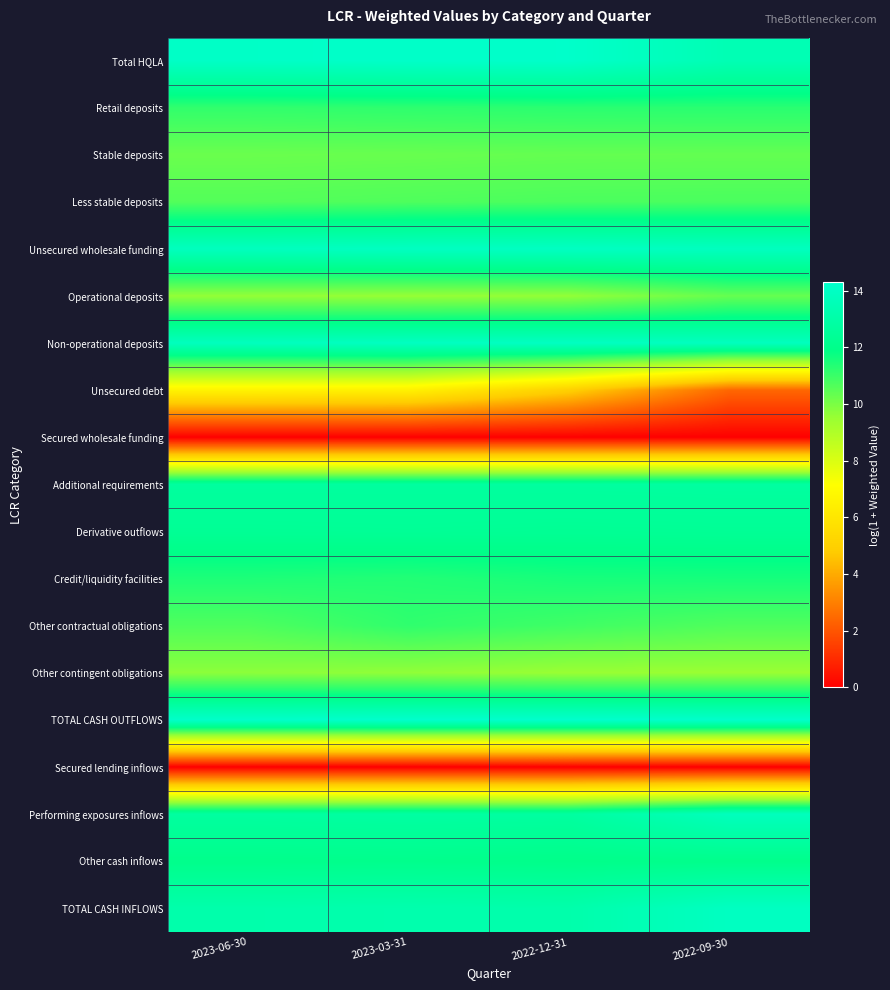

Which label corresponds to the smallest value in the chart?

2023-06-30